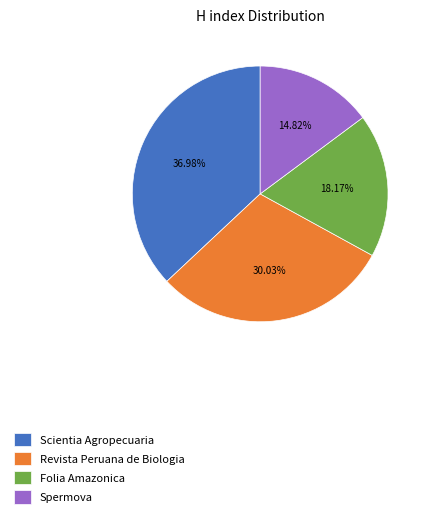

Is it true that Folia Amazonica is 23% of the pie?

False